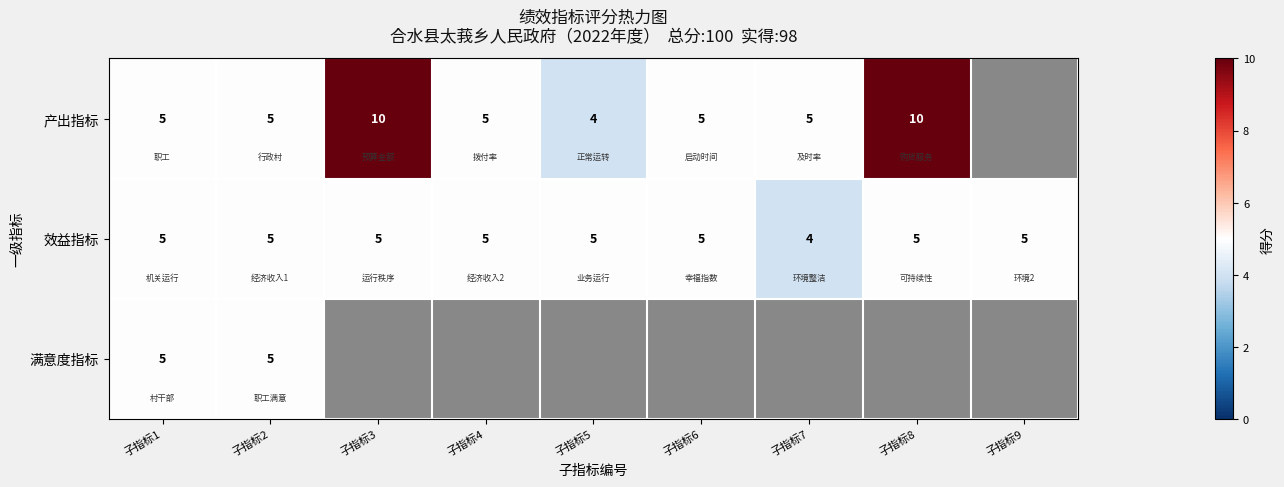

Where is 效益指标 nearest to the value 4?

子指标7